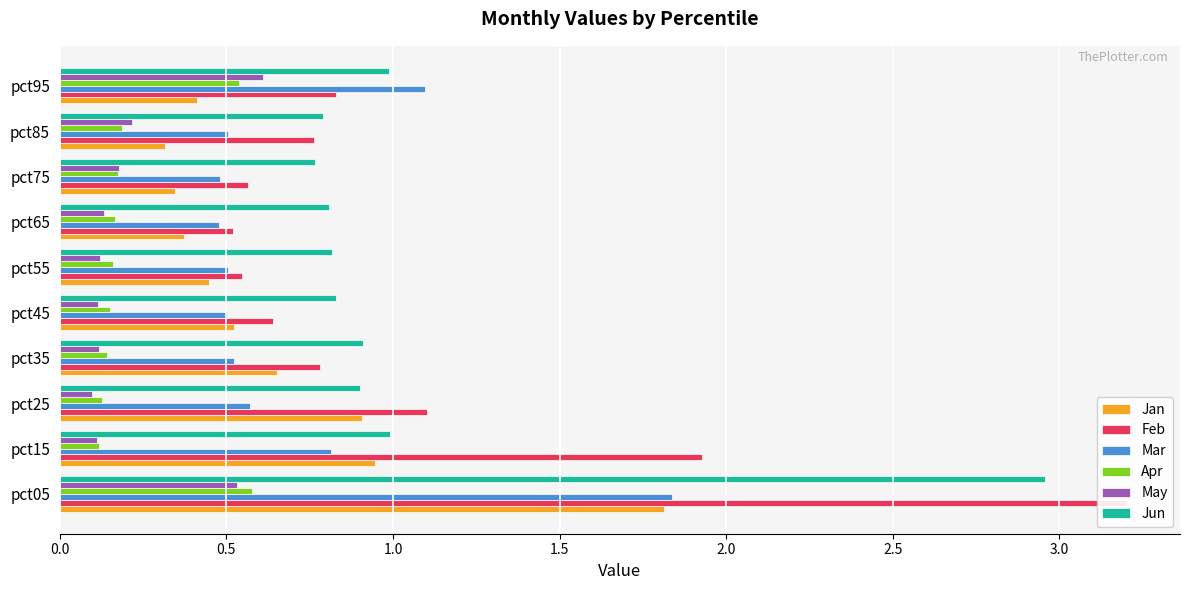

Is it true that Mar equals 0.2 at pct25?

False